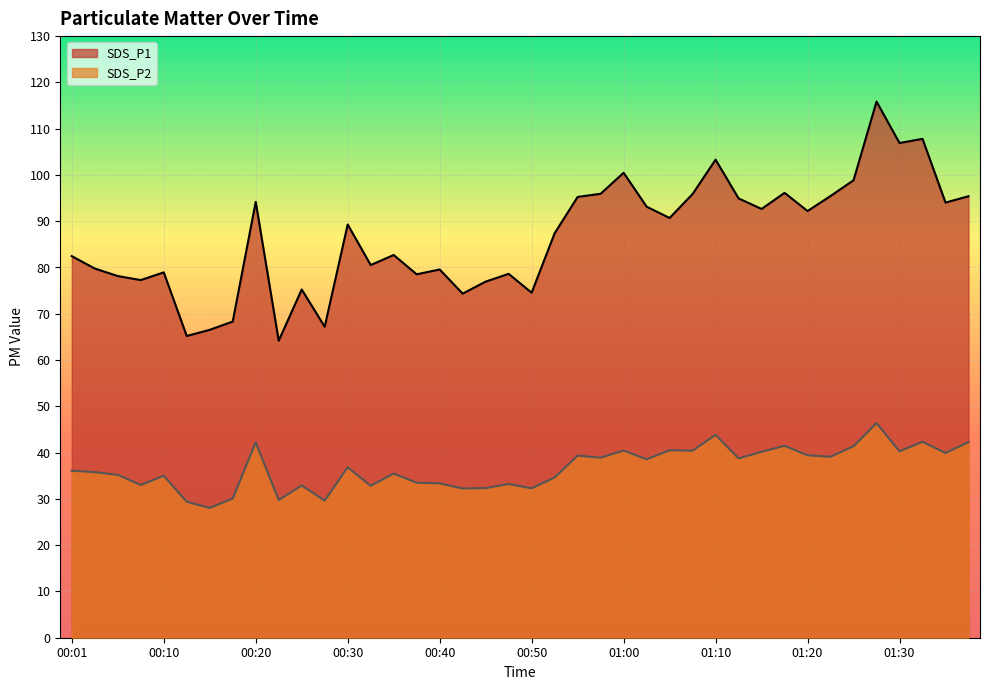

Does the chart display data point markers on the line(s)?

No